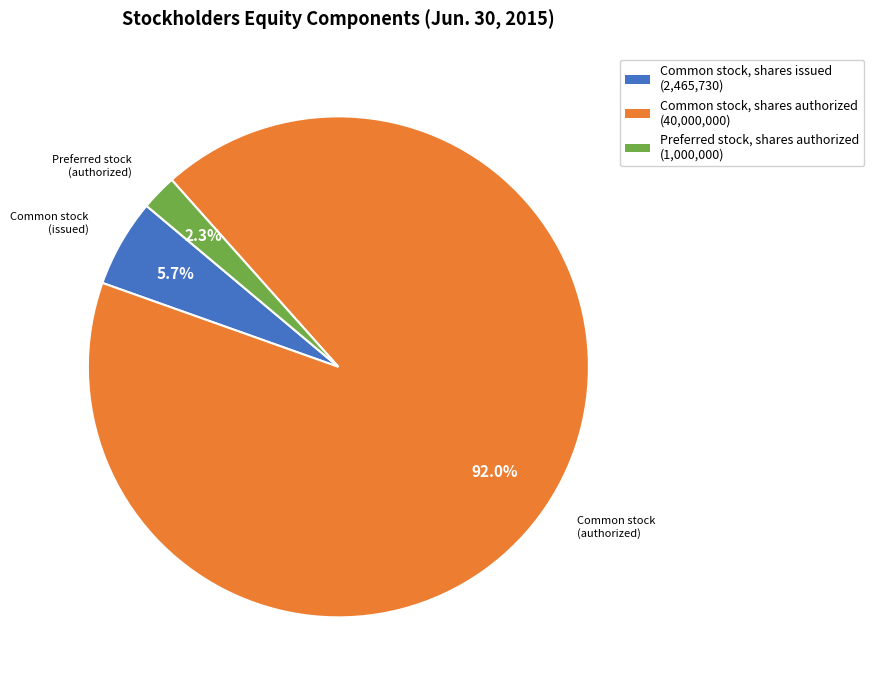

Which slice is the largest?

Common stock, shares authorized